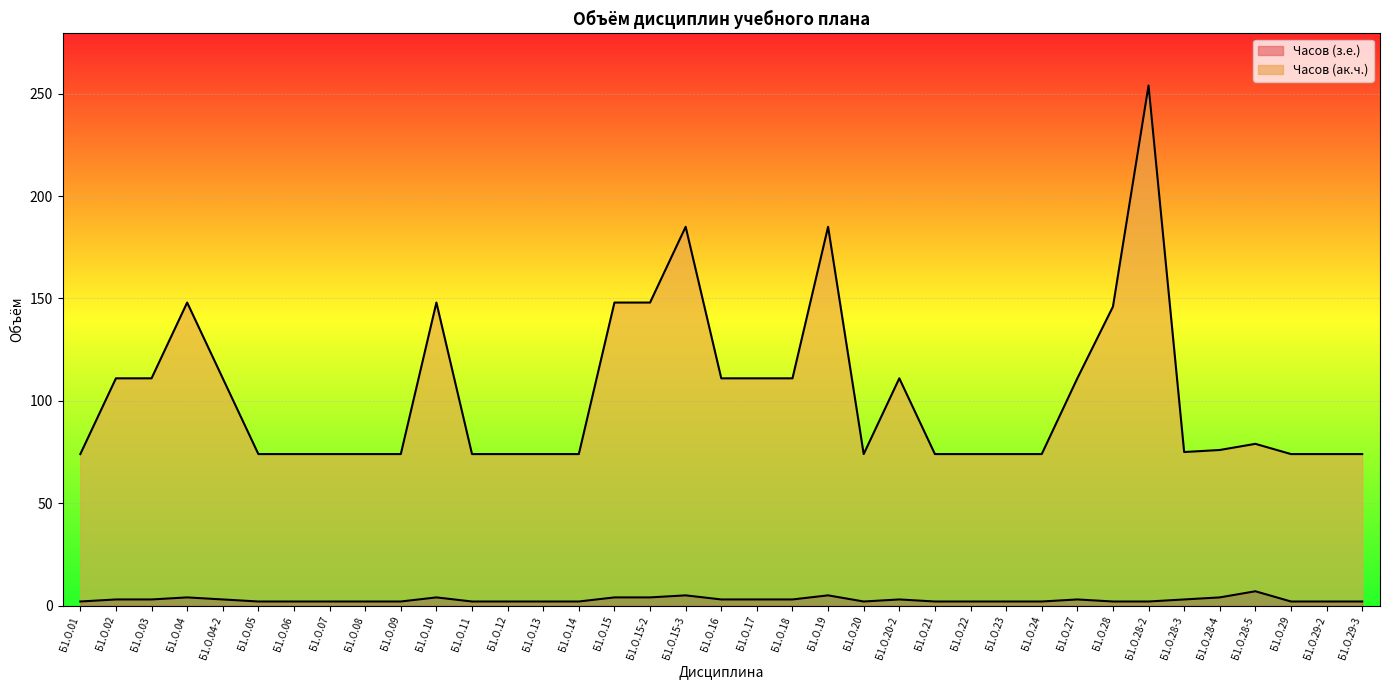

Which label corresponds to the largest value in the chart?

Б1.О.28-2